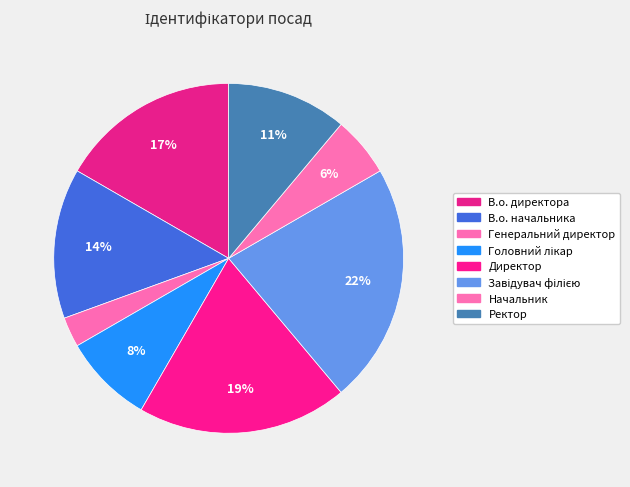

Combined, do Директор and Ректор account for over 50%?

No